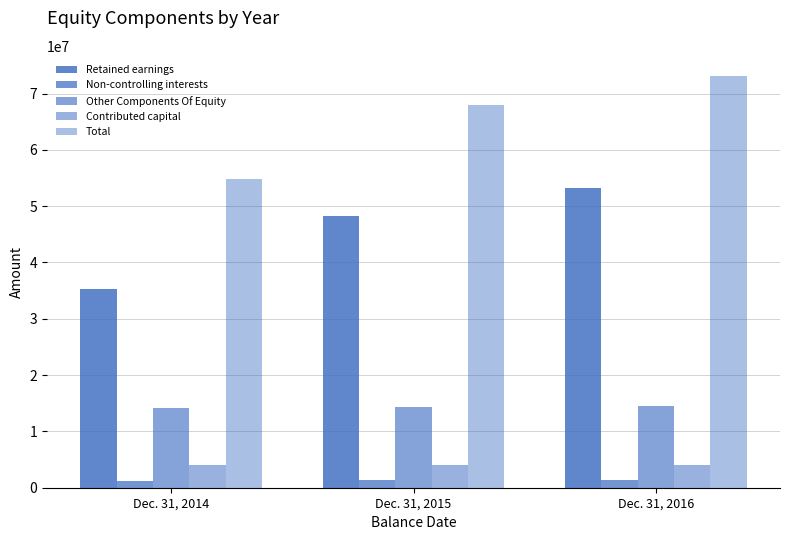

Which series has the widest spread of values?

Total